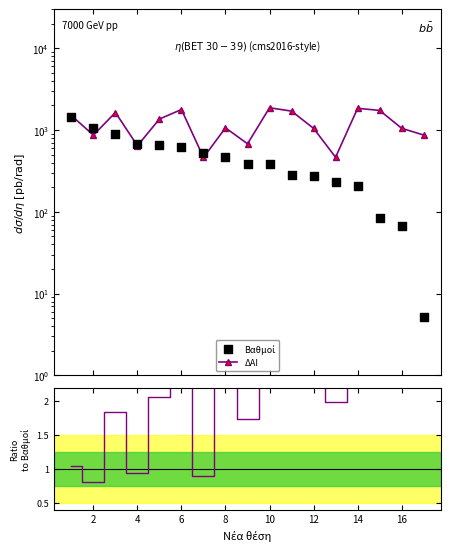

Is the value of ΔΑΙ / Βαθμοί at 15 greater than the value of ΔΑΙ at 4?

No